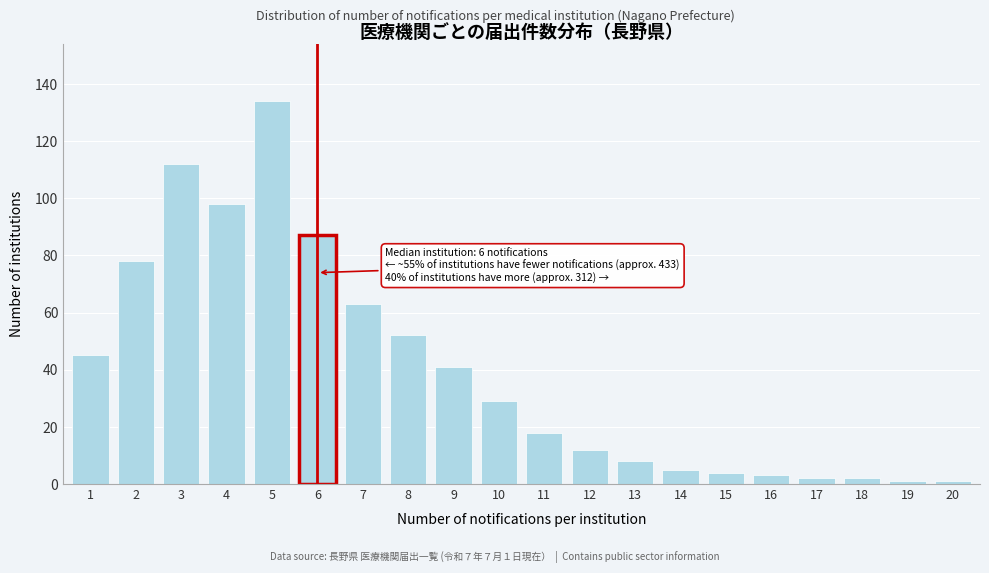

Reading left to right, what are all the values shown in this chart?

45	78	112	98	134	87	63	52	41	29	18	12	8	5	4	3	2	2	1	1